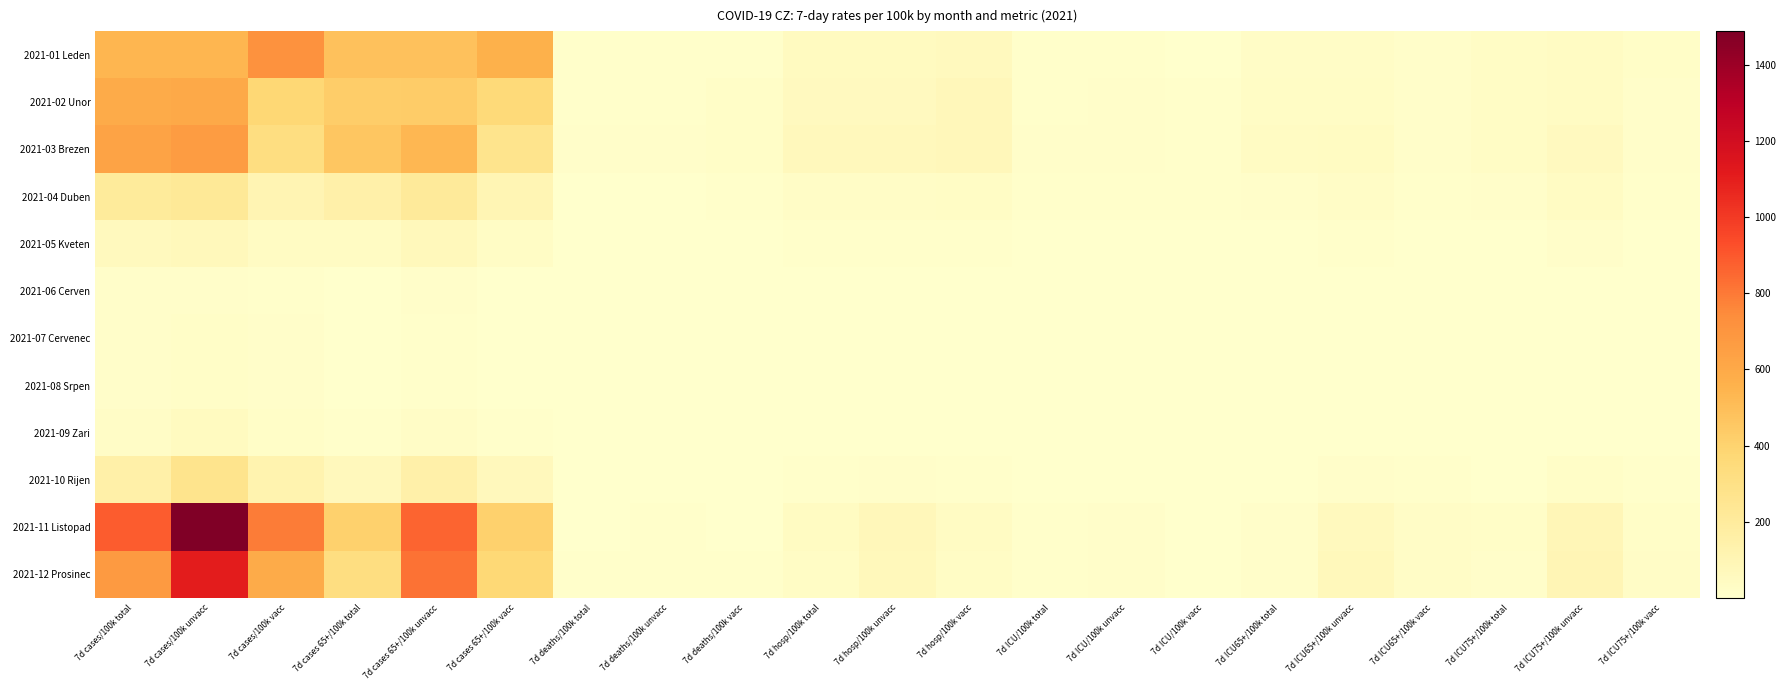

At which category is the sum across all series the highest?

7d cases/100k unvacc